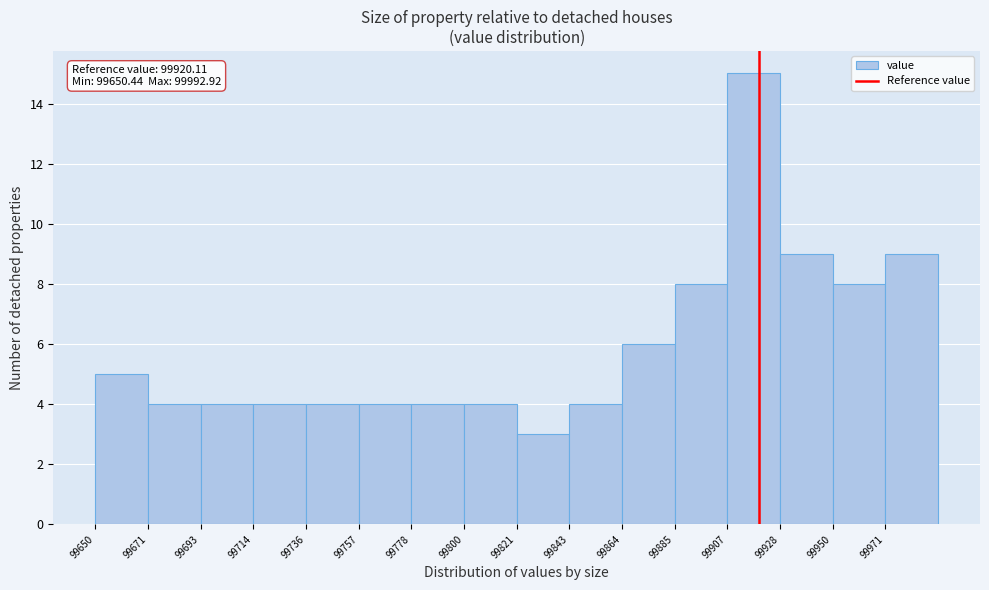

Over which range of the x-axis is the bar tallest?

99905 to 99930